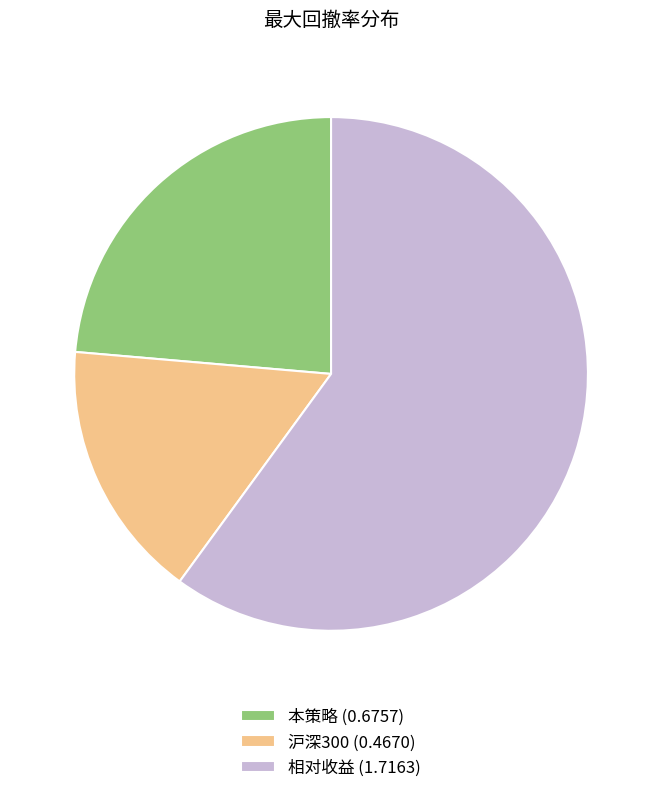

Between 相对收益 and 本策略, which is larger?

相对收益